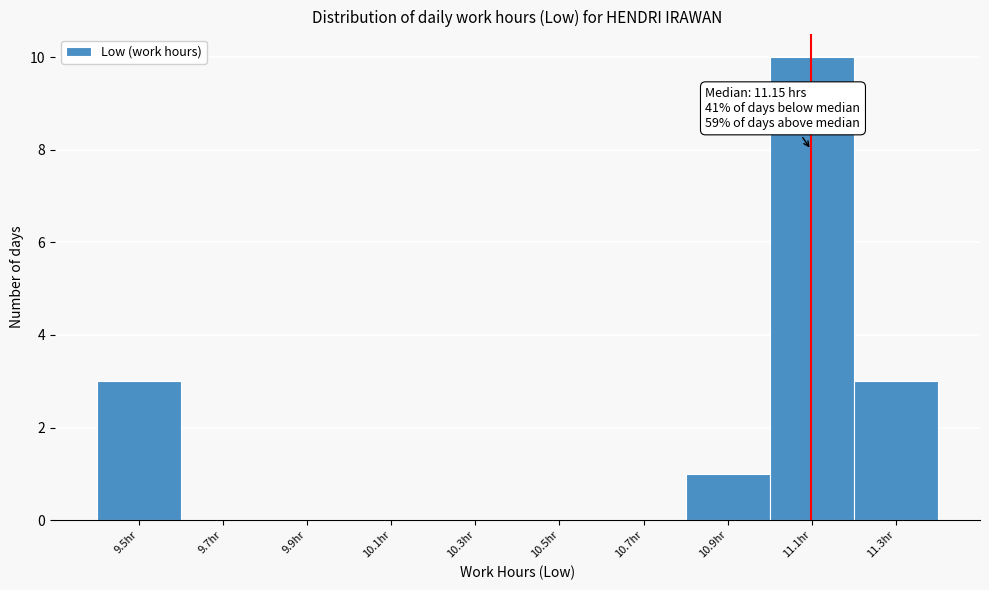

Reading left to right, extract all data points from this chart.

9.5hr=3	9.7hr=0	9.9hr=0	10.1hr=0	10.3hr=0	10.5hr=0	10.7hr=0	10.9hr=1	11.1hr=10	11.3hr=3